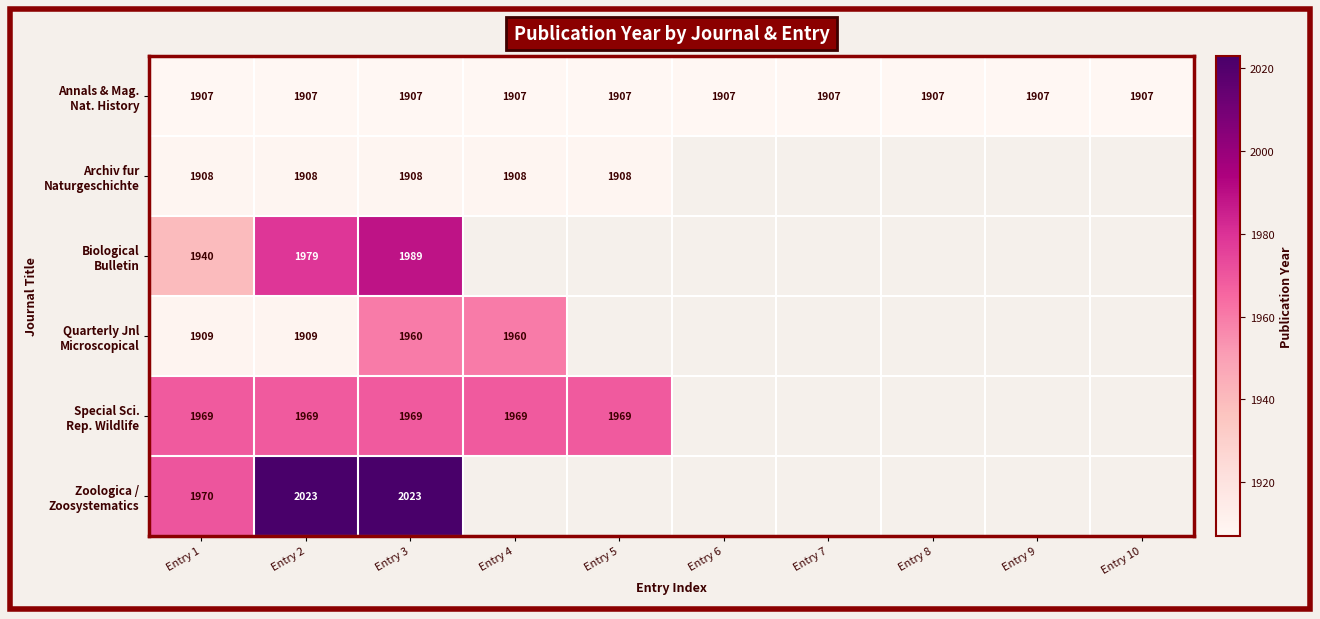

Is it true that Annals & Mag. Nat. History equals 1907.0 at Entry 4?

True